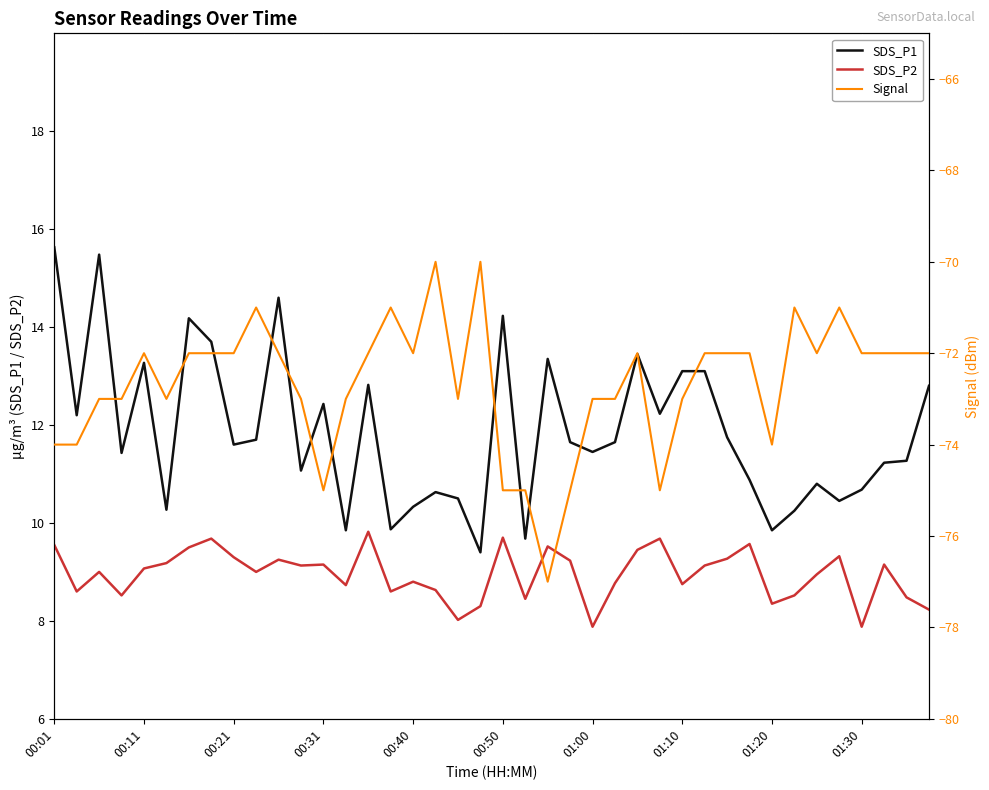

True or false: SDS_P2 and SDS_P1 intersect in this chart.

False